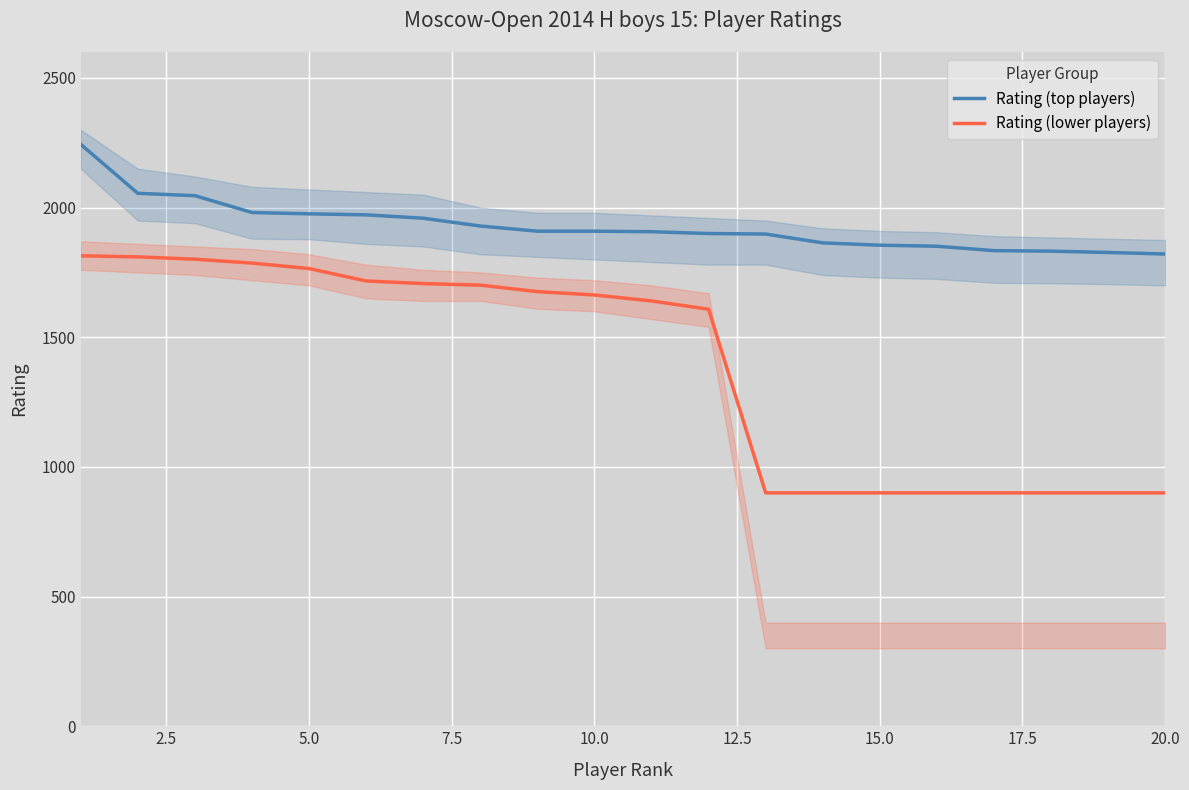

How many lines are shown in the chart?

2